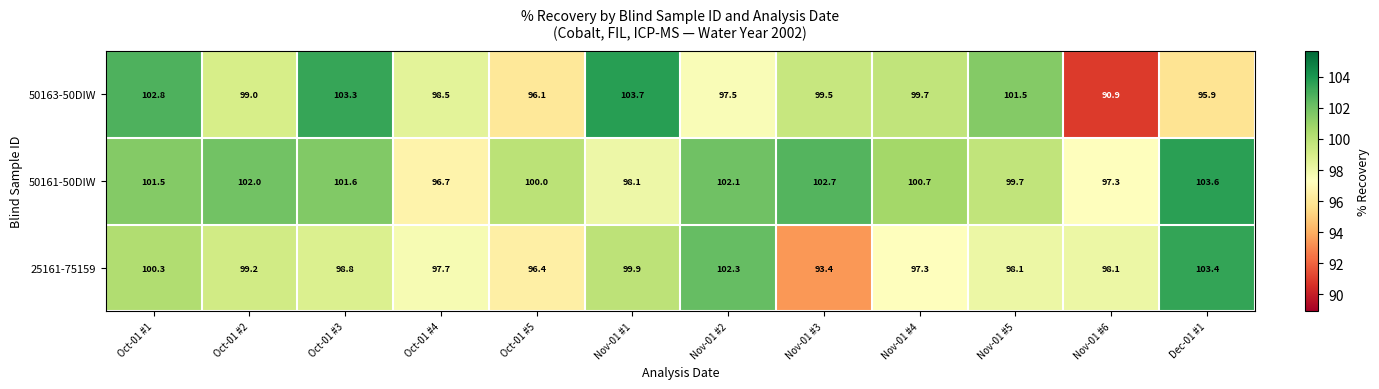

Which series changed the most between Oct-01 #1 and Nov-01 #4?

50163-50DIW